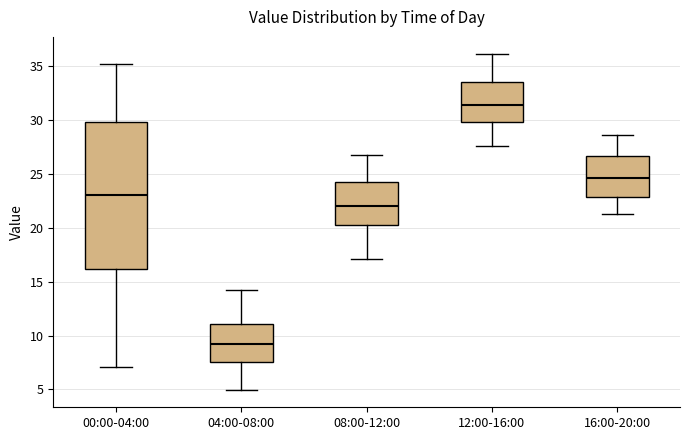

Reading left to right, transcribe this box plot: for each box, give where its median line is, the range the box spans, and where its two whiskers end, as read against the y-axis. The values are not printed on the chart, so give them approximately, as read against the axis.

00:00-04:00: median 23.0, box 16.0 to 30.0, whiskers 7.0 to 35.0
04:00-08:00: median 9.0, box 7.5 to 11.0, whiskers 5.0 to 14.0
08:00-12:00: median 22.0, box 20.5 to 24.5, whiskers 17.0 to 27.0
12:00-16:00: median 31.5, box 30.0 to 33.5, whiskers 27.5 to 36.0
16:00-20:00: median 24.5, box 23.0 to 26.5, whiskers 21.5 to 28.5